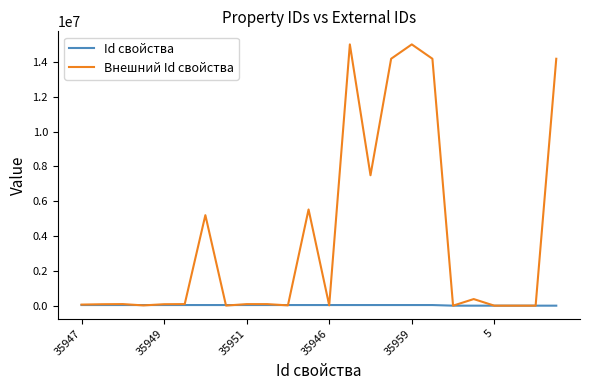

Rank the series by their average value, from lowest to highest.

Id свойства, Внешний Id свойства